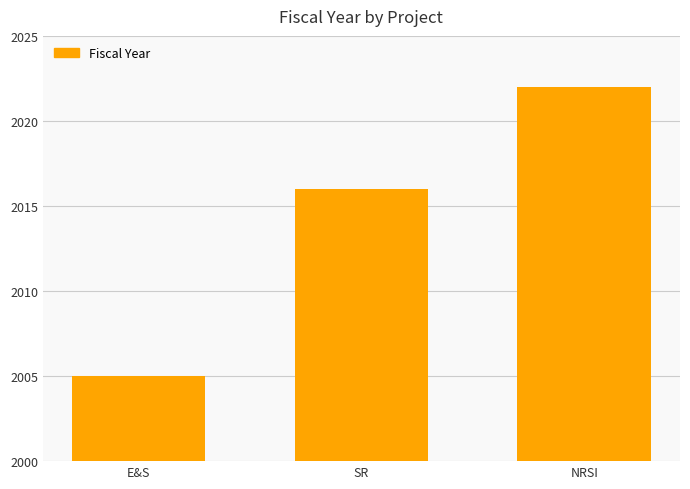

At which category does the chart reach its minimum across all series?

E&S